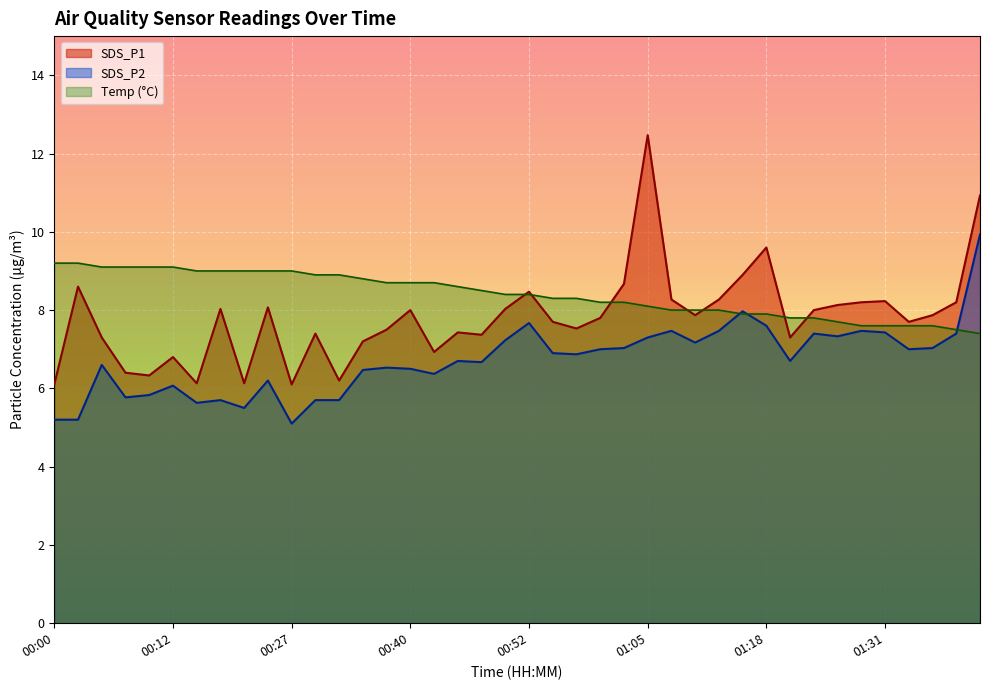

Which label corresponds to the smallest value in the chart?

00:27